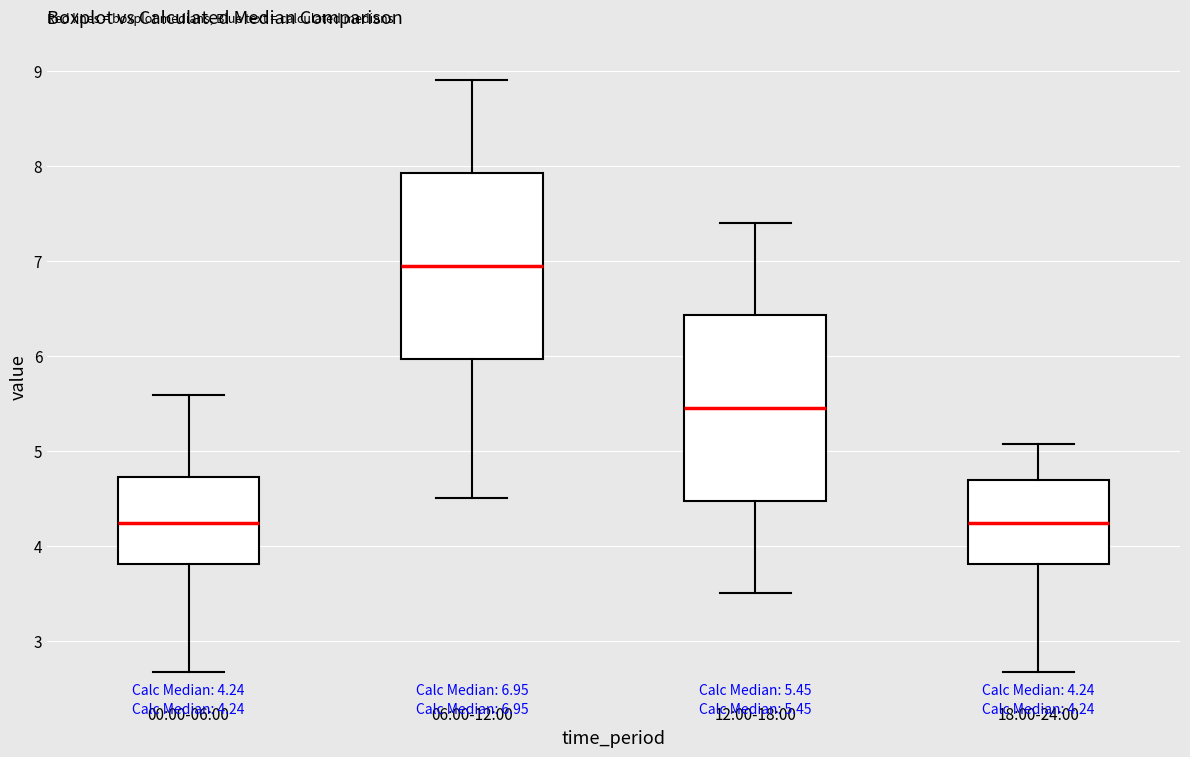

Which box's median line is the highest?

06:00-12:00